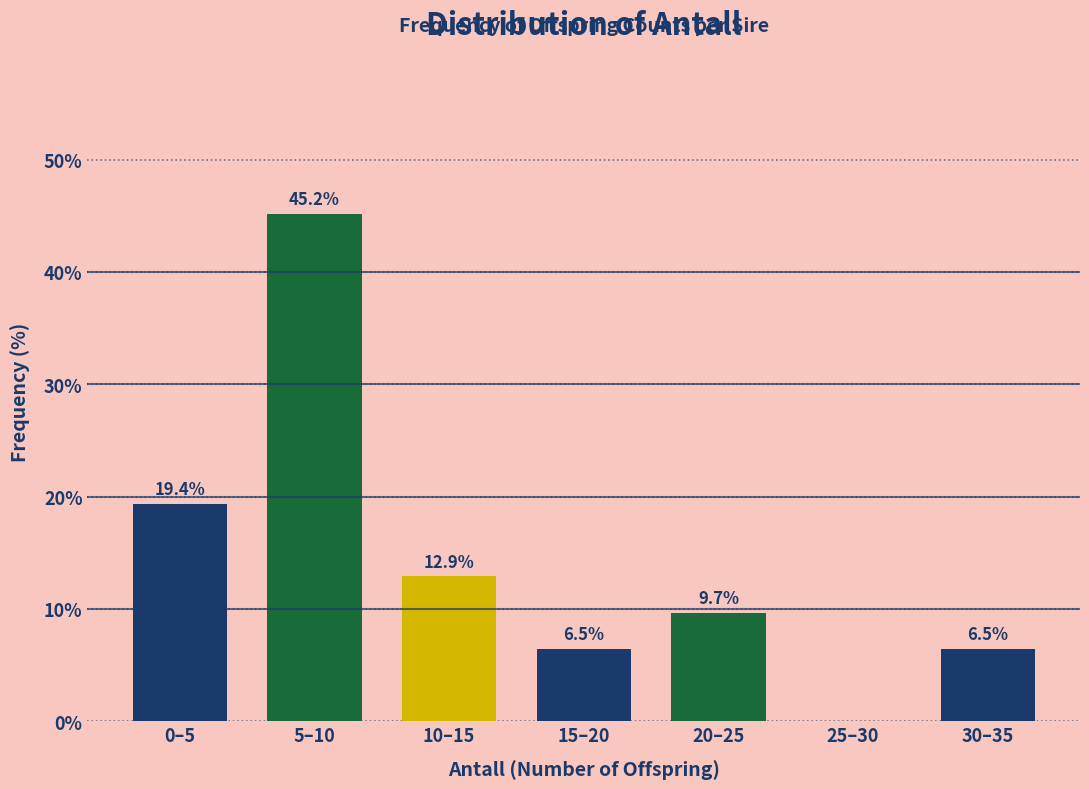

Reading left to right, extract all data points from this chart.

0–5=19.4	5–10=45.2	10–15=12.9	15–20=6.5	20–25=9.7	25–30=0.0	30–35=6.5